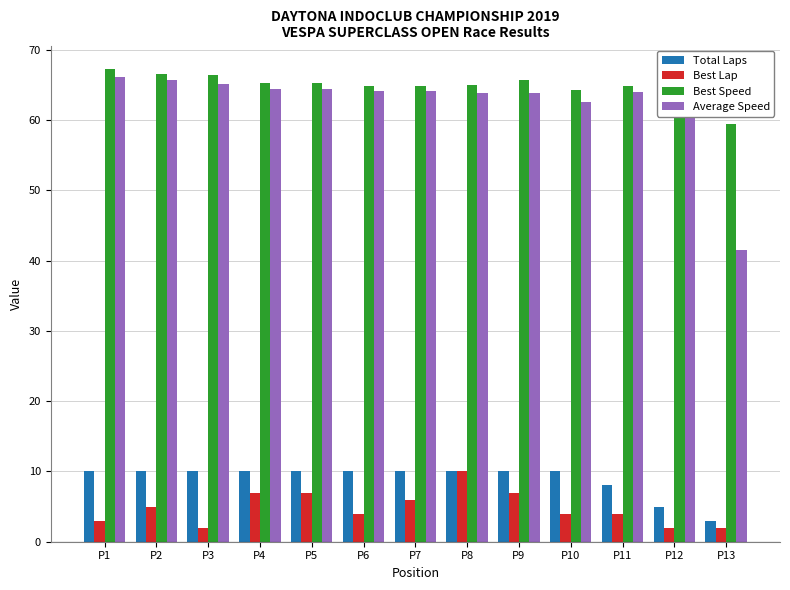

Count the number of data series in this chart.

4